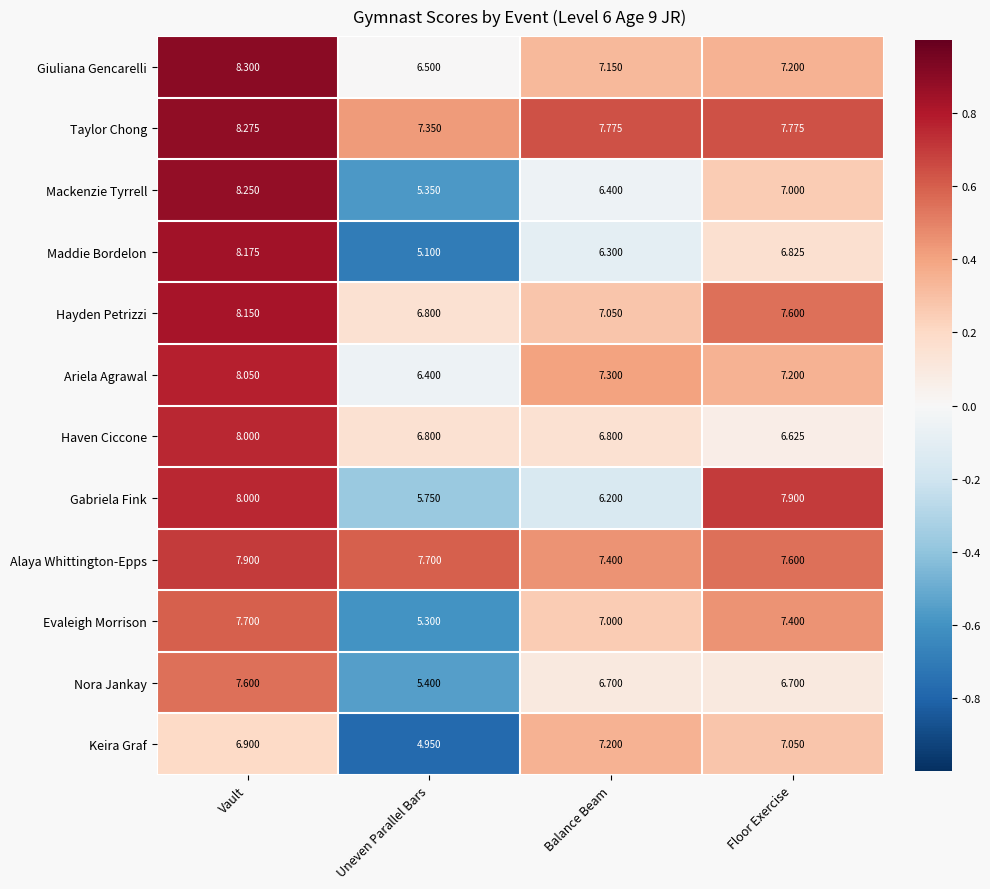

Rank the series at Balance Beam from highest to lowest value.

Taylor Chong, Alaya Whittington-Epps, Ariela Agrawal, Keira Graf, Giuliana Gencarelli, Hayden Petrizzi, Evaleigh Morrison, Haven Ciccone, Nora Jankay, Mackenzie Tyrrell, Maddie Bordelon, Gabriela Fink